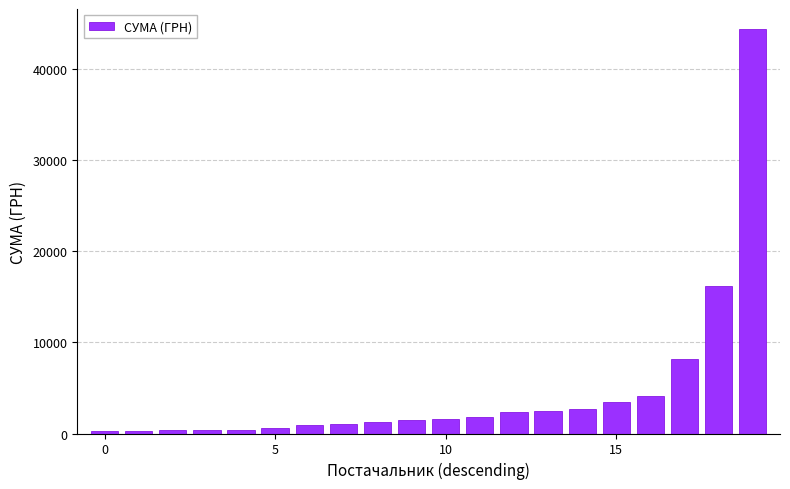

What is the greatest value displayed?

44400.2